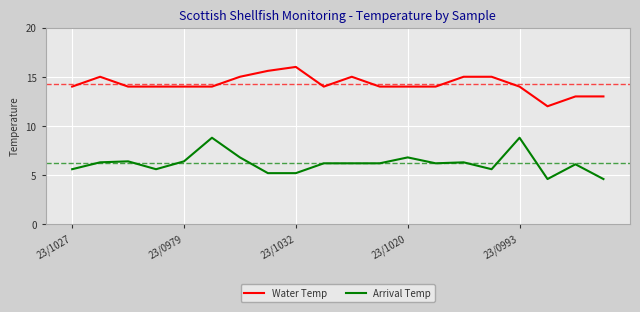

Rank the series by their average value, from lowest to highest.

Arrival Temp, Water Temp